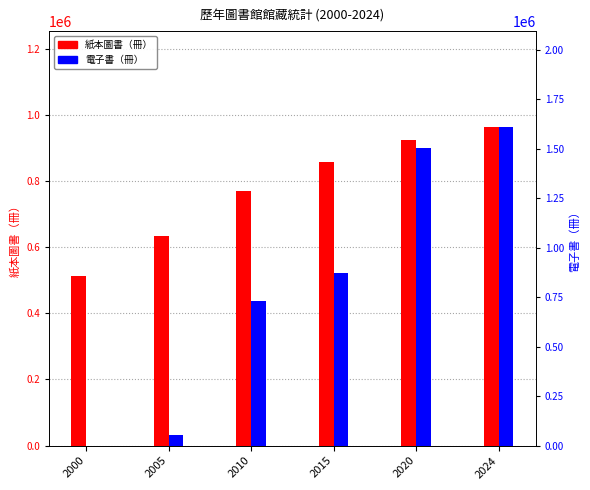

How many bars are there in each group?

2